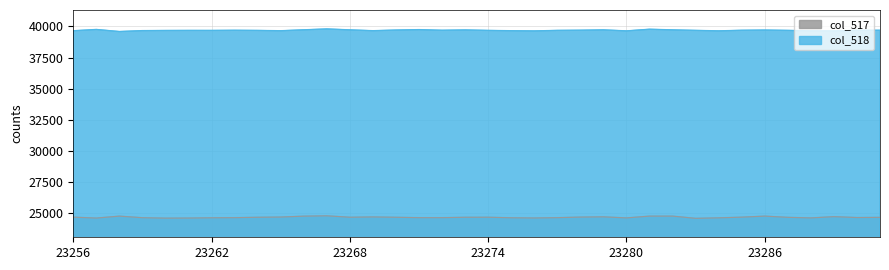

Rank the series at 23269 from lowest to highest value.

col_517, col_518